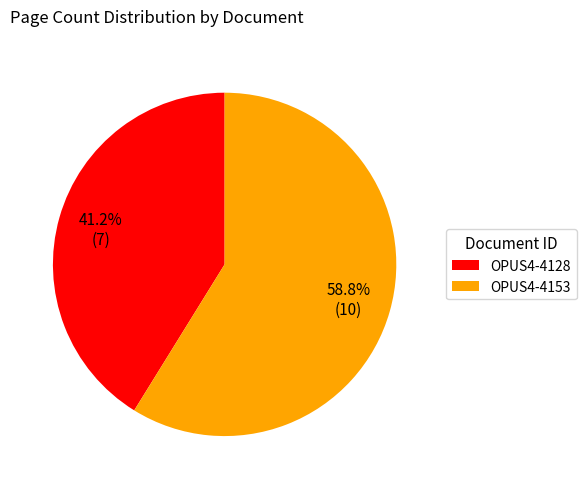

To the nearest percent, what is the difference between the largest and smallest slice percentages?

18%